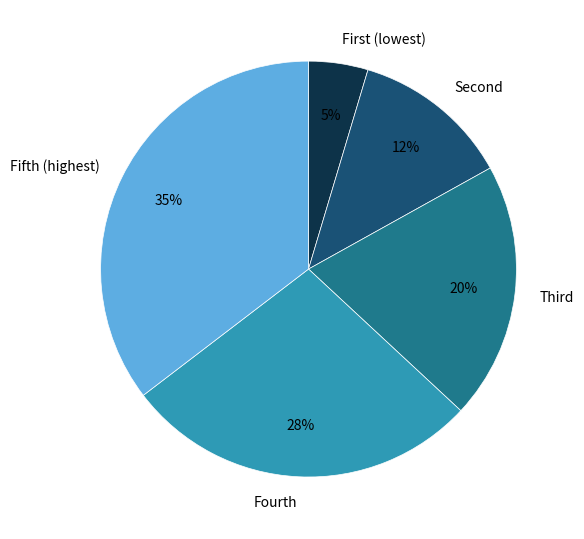

What is the largest slice in the pie chart?

Fifth (highest)